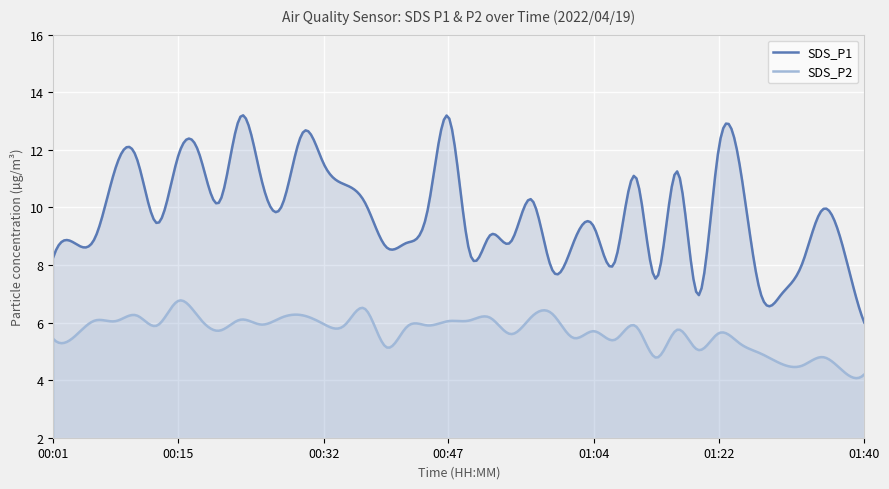

At which category does SDS_P1 reach its first local peak?

00:10